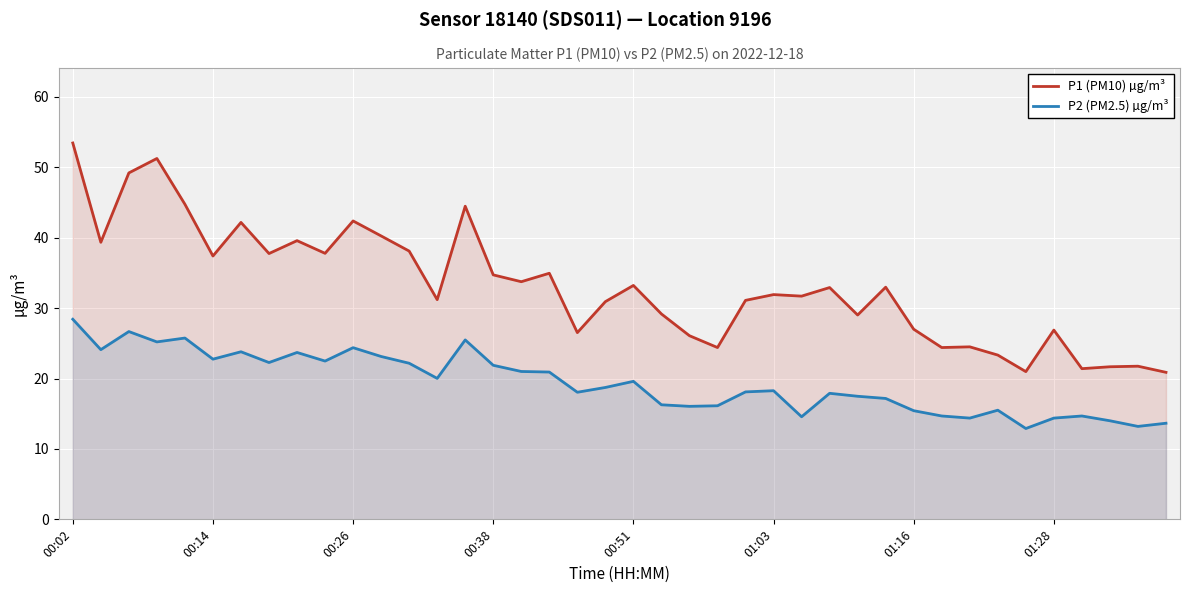

How many interior local valleys does the P2 (PM2.5) µg/m³ series have?

12